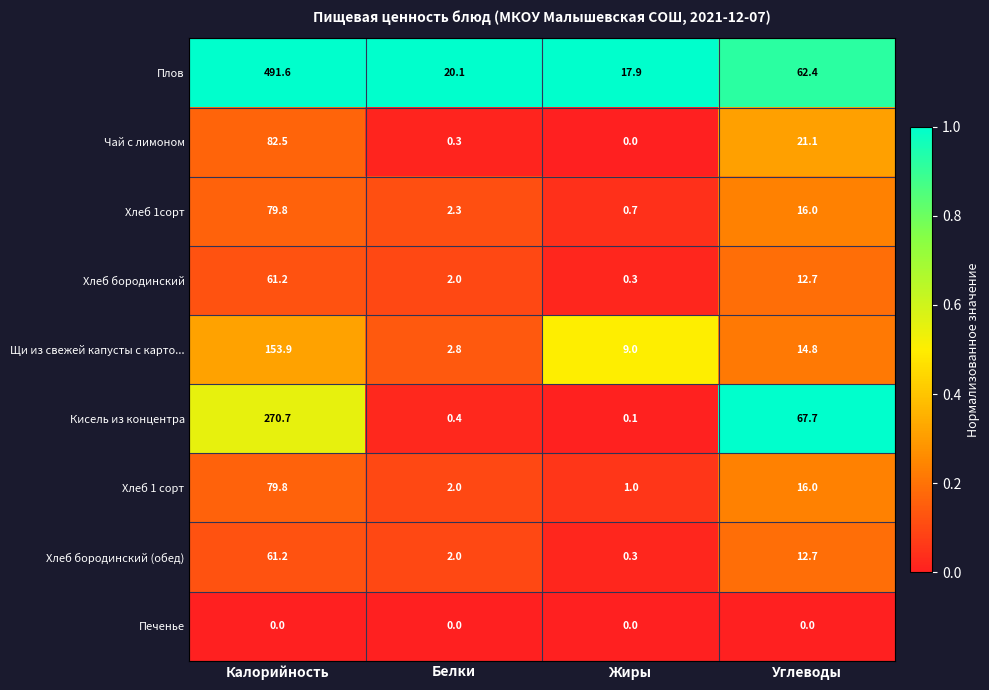

Which series has the widest spread of values?

Плов